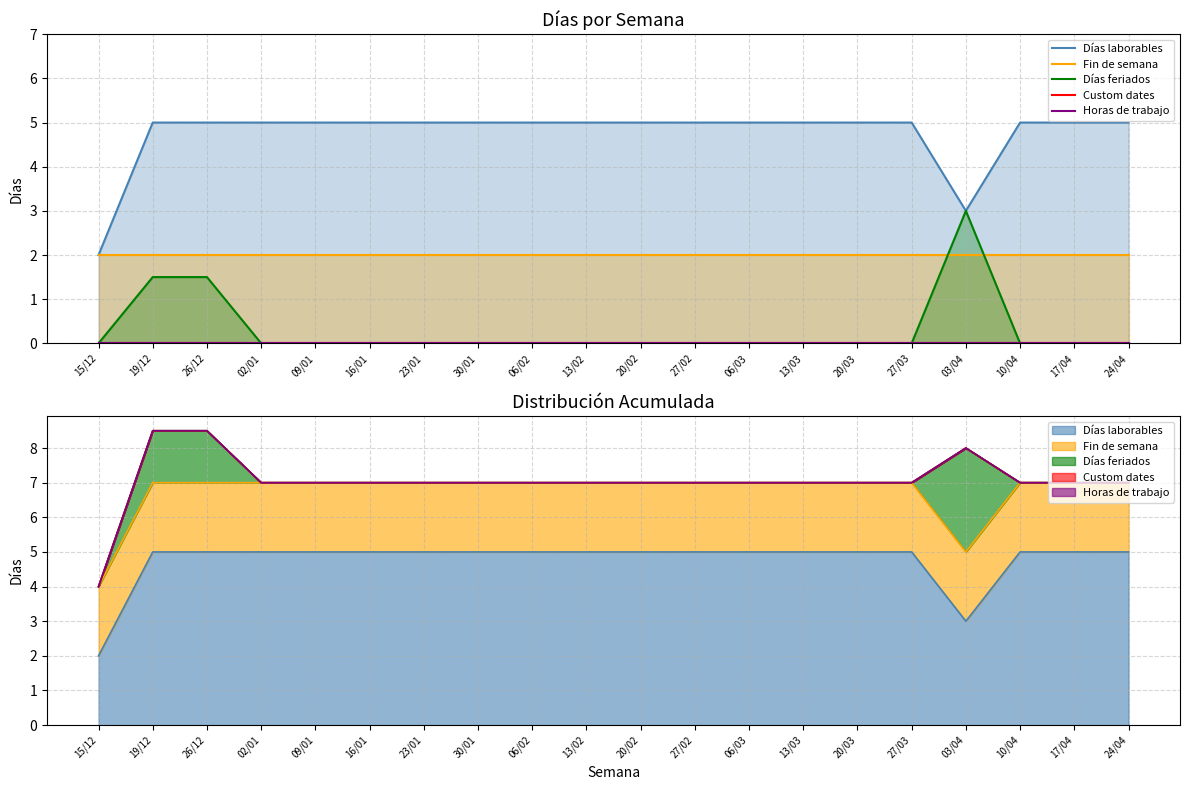

Reading right to left, transcribe all the data shown in this chart.

Días laborables: 5.0	5.0	5.0	3.0	5.0	5.0	5.0	5.0	5.0	5.0	5.0	5.0	5.0	5.0	5.0	5.0	5.0	5.0	5.0	2.0
Fin de semana: 2.0	2.0	2.0	2.0	2.0	2.0	2.0	2.0	2.0	2.0	2.0	2.0	2.0	2.0	2.0	2.0	2.0	2.0	2.0	2.0
Días feriados: 0.0	0.0	0.0	3.0	0.0	0.0	0.0	0.0	0.0	0.0	0.0	0.0	0.0	0.0	0.0	0.0	0.0	1.5	1.5	0.0
Custom dates: 0.0	0.0	0.0	0.0	0.0	0.0	0.0	0.0	0.0	0.0	0.0	0.0	0.0	0.0	0.0	0.0	0.0	0.0	0.0	0.0
Horas de trabajo: 0.0	0.0	0.0	0.0	0.0	0.0	0.0	0.0	0.0	0.0	0.0	0.0	0.0	0.0	0.0	0.0	0.0	0.0	0.0	0.0